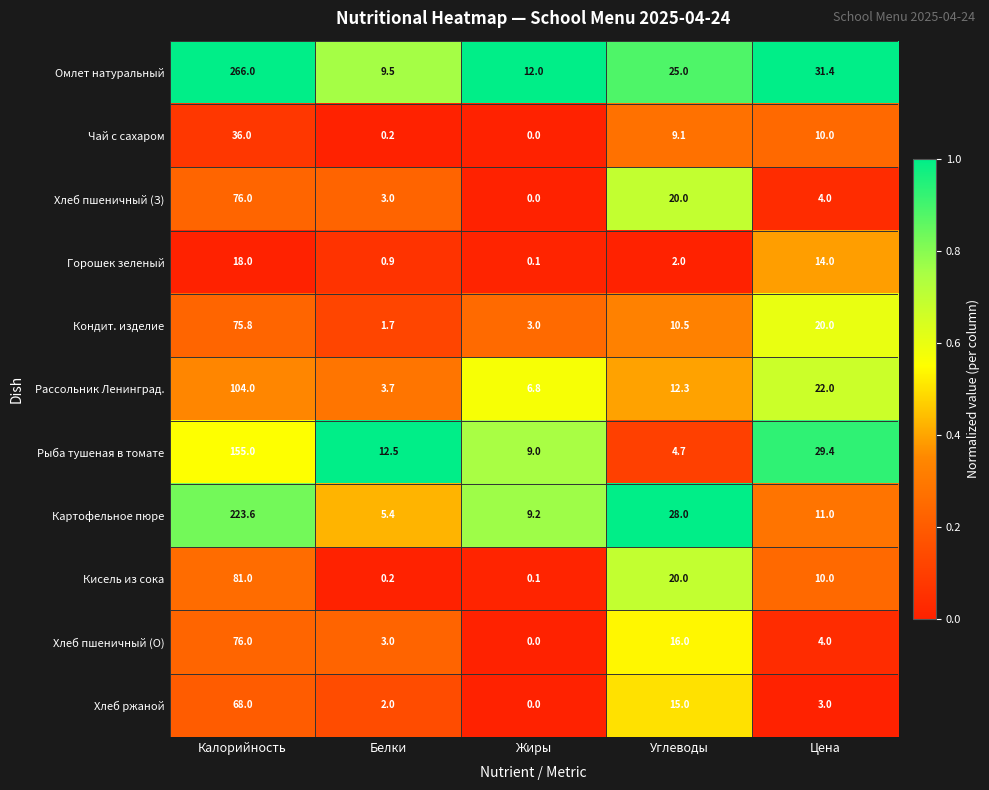

Rank the categories by Чай с сахаром value from highest to lowest.

Калорийность, Цена, Углеводы, Белки, Жиры